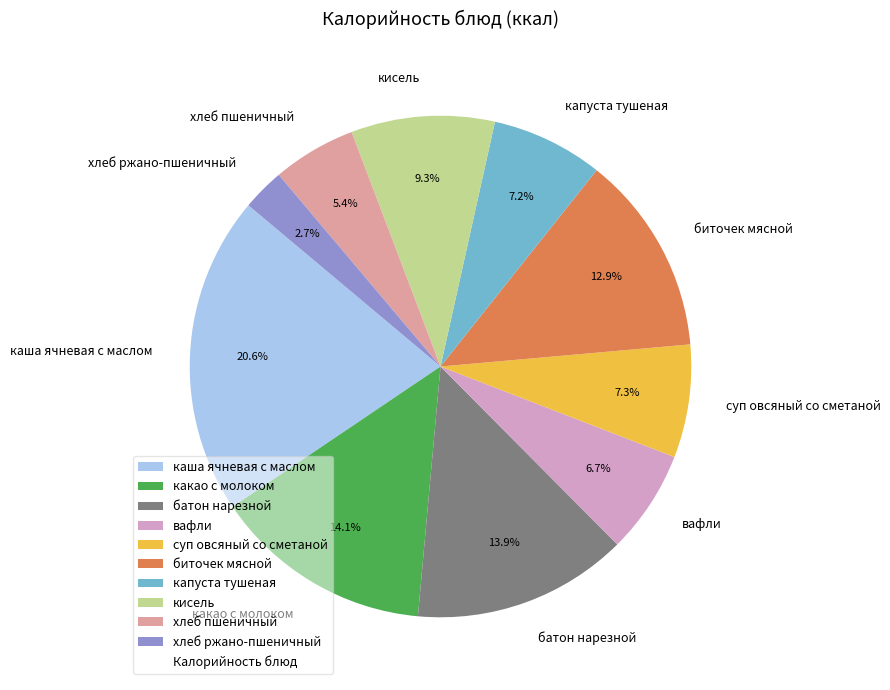

Is there a majority slice in this chart?

No